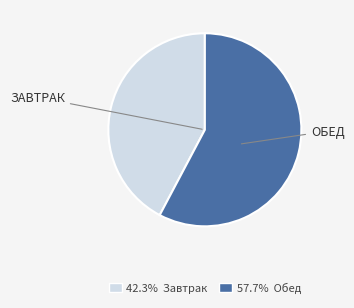

What is the ratio of the value at 57.7% Обед to the value at 42.3% Завтрак?

1.4